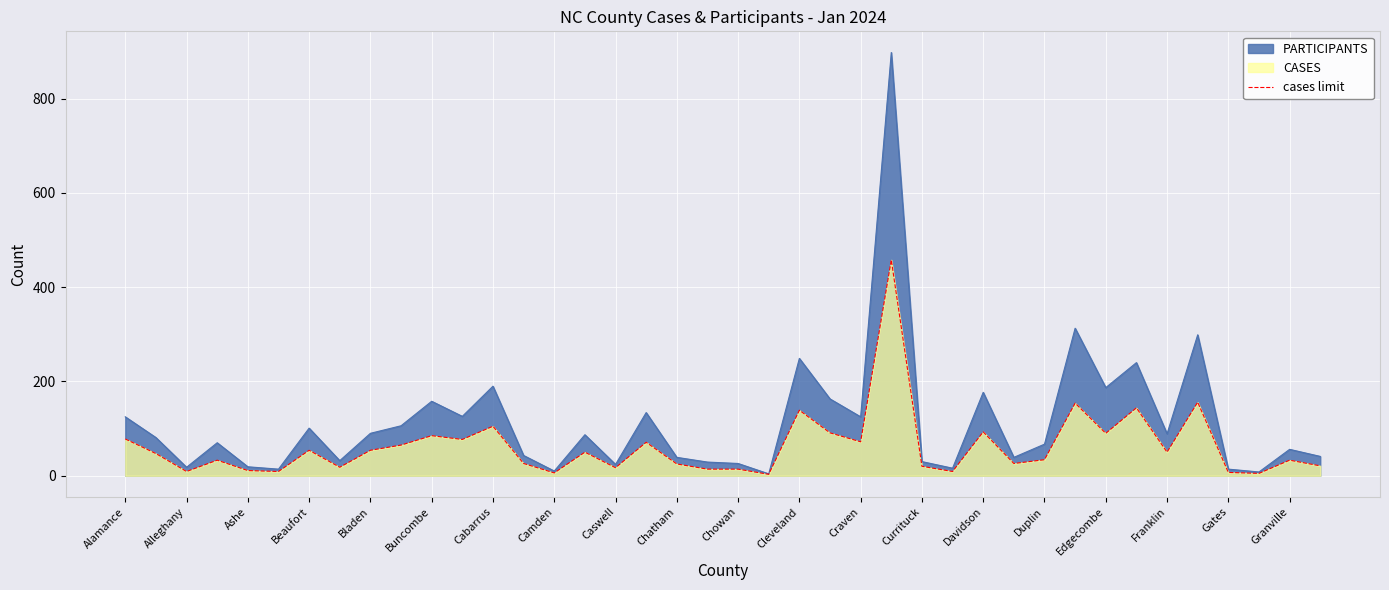

Which series has the largest total across all categories?

PARTICIPANTS